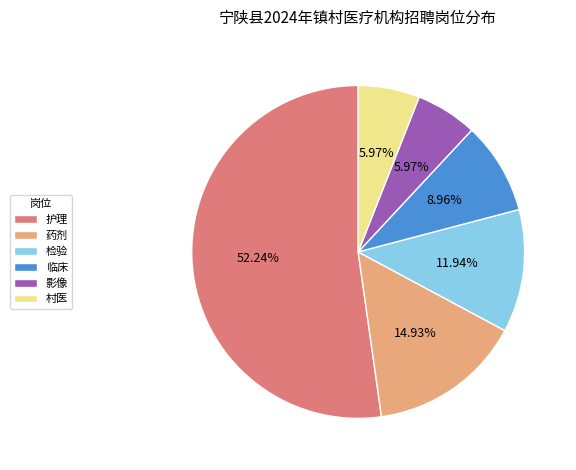

To the nearest percent, what portion does 药剂 represent?

15%